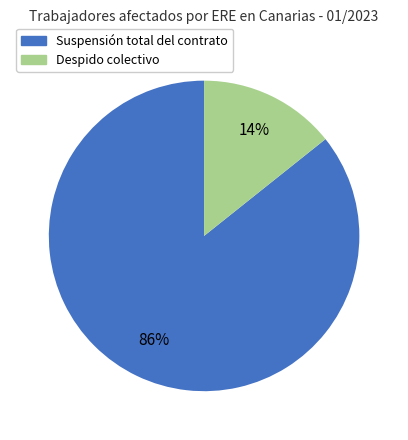

How many slices are in this pie chart?

2